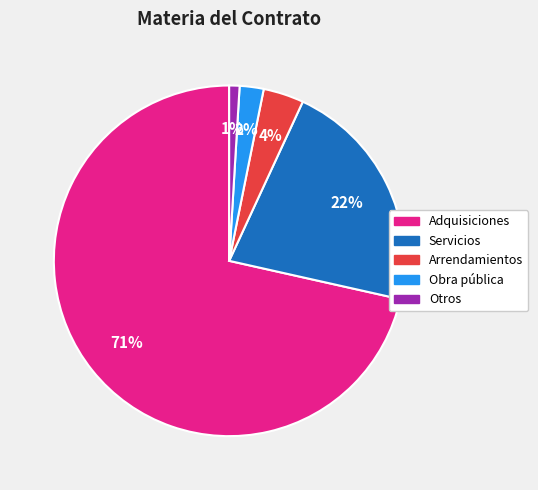

Count the number of slices in the pie.

5